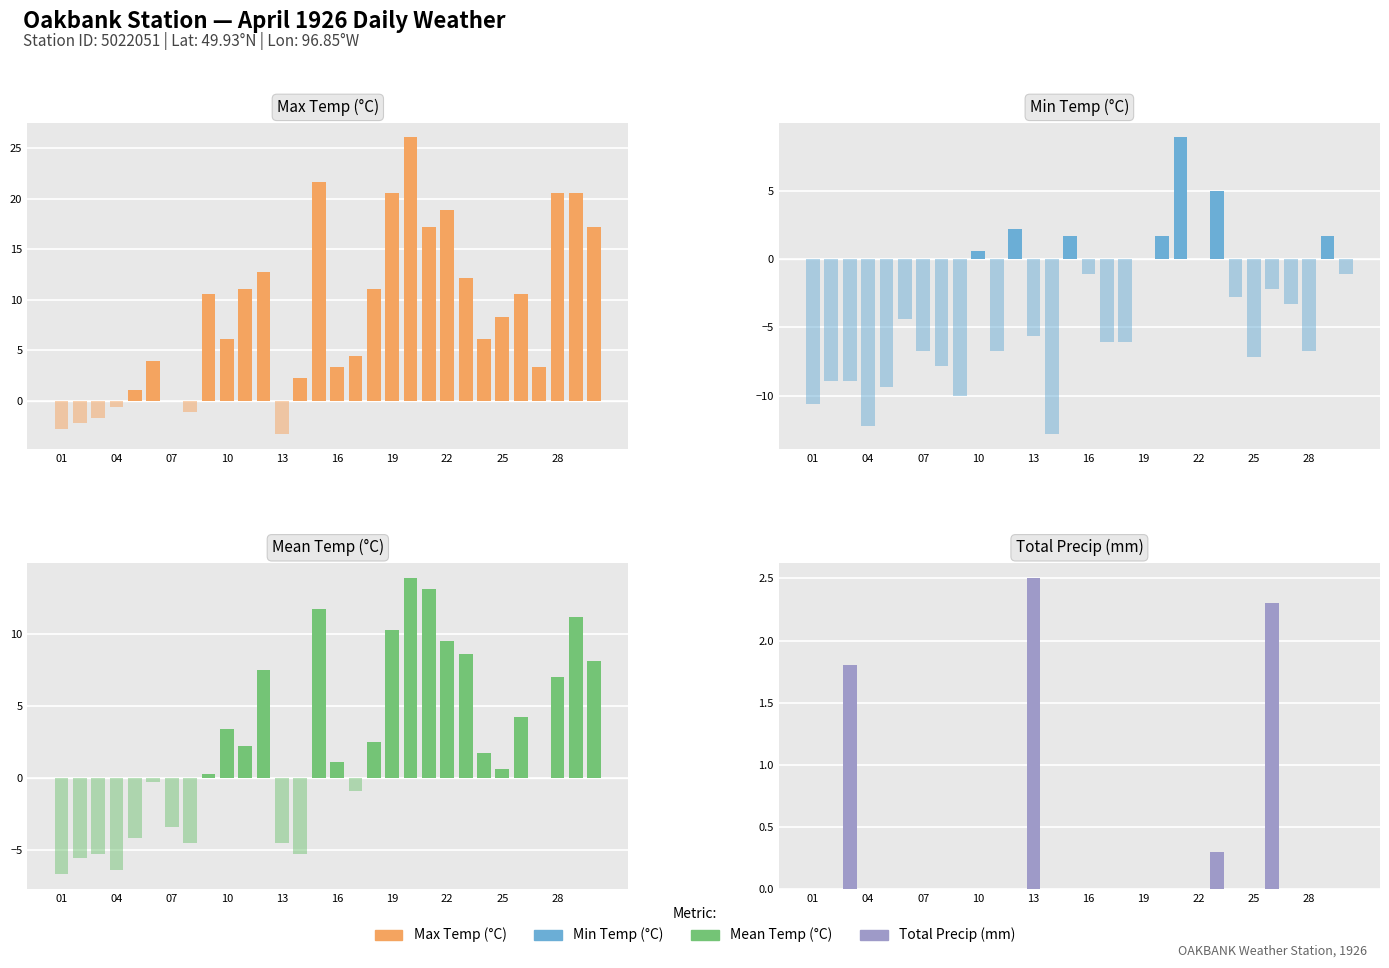

Which has a higher value, 22 or 25?

22